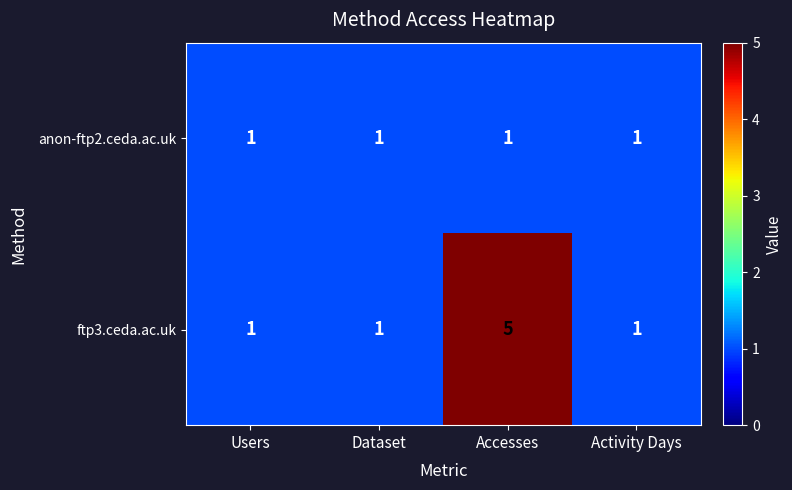

At how many categories does at least one series exceed 2?

1